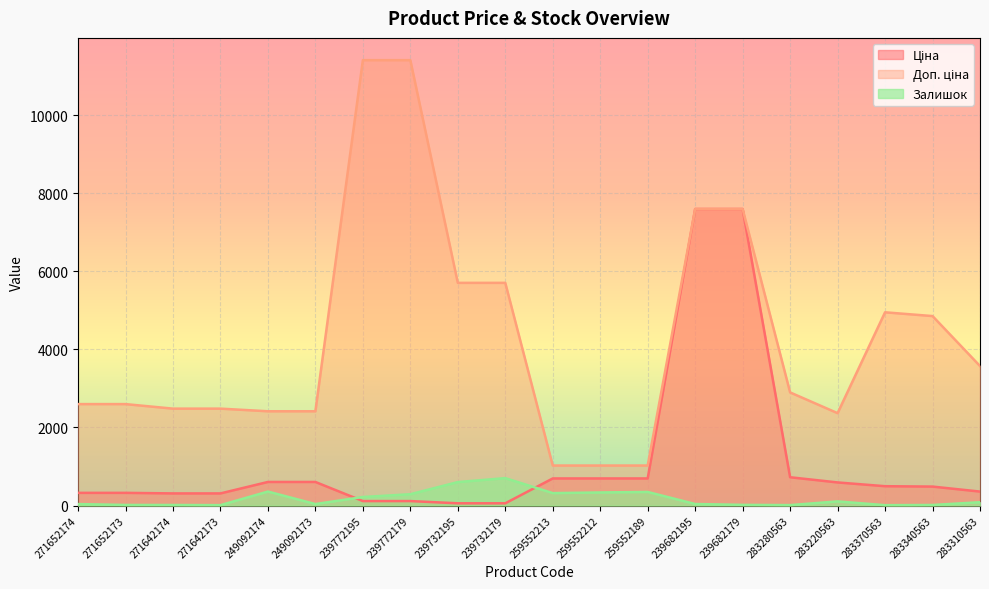

What is the average value of the Доп. ціна series?

4306.5